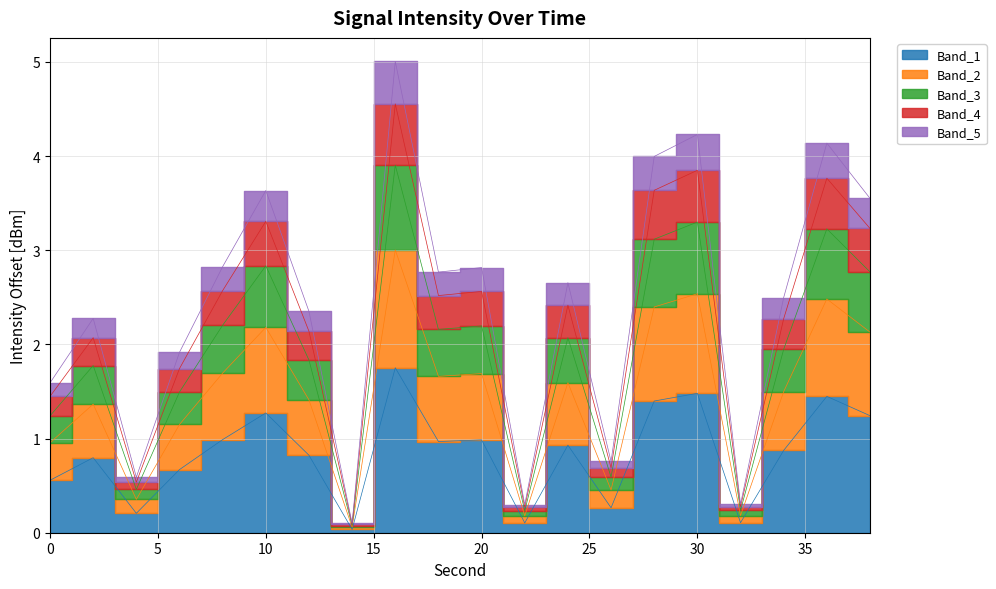

Rank the categories by value from lowest to highest.

14, 22, 32, 4, 26, 0, 6, 2, 12, 34, 24, 18, 20, 8, 38, 10, 28, 36, 30, 16